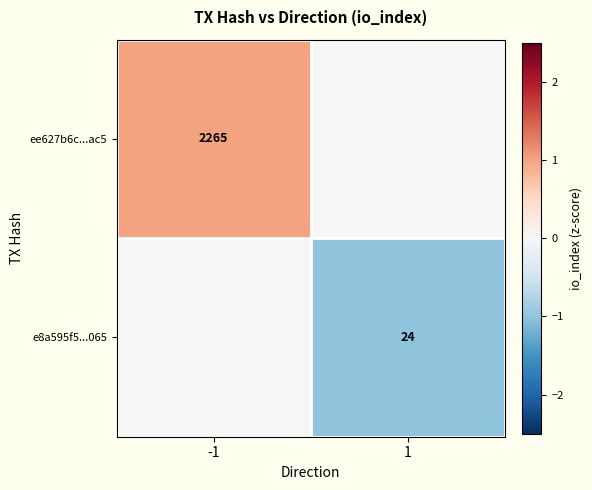

The e8a595f5...065 series shows 43 at 1. True or false?

False